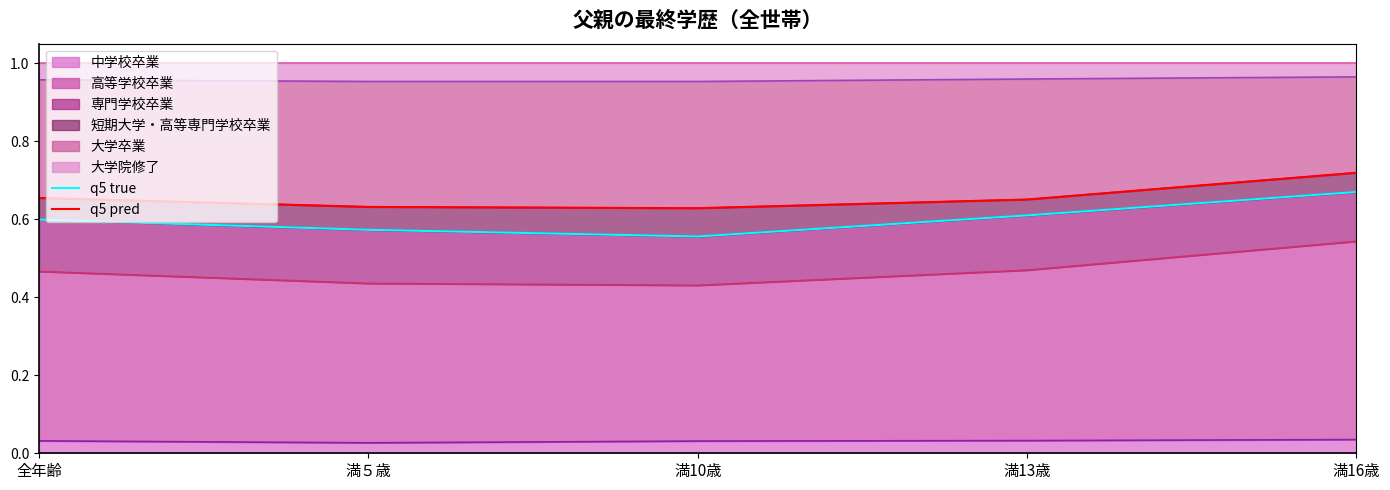

Reading left to right, what are all the values shown in this chart?

q5 true: 0.6	0.6	0.6	0.6	0.7
q5 pred: 0.7	0.6	0.6	0.7	0.7